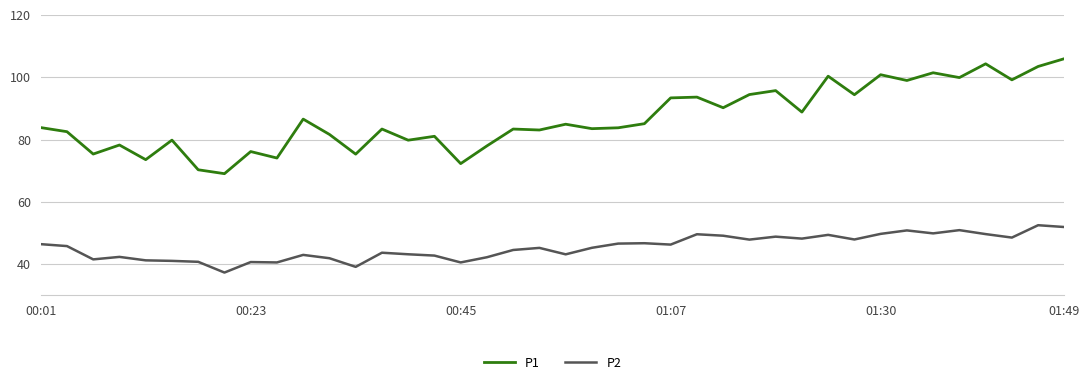

What is the smallest value displayed?

37.3